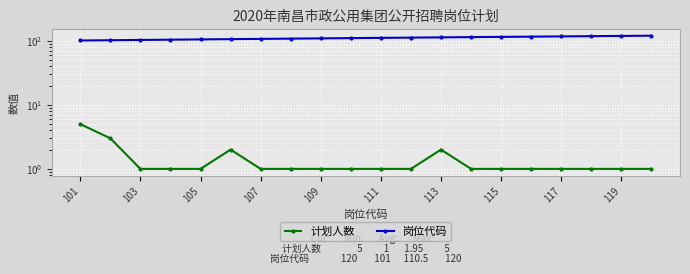

What is the minimum value for 岗位代码?

101